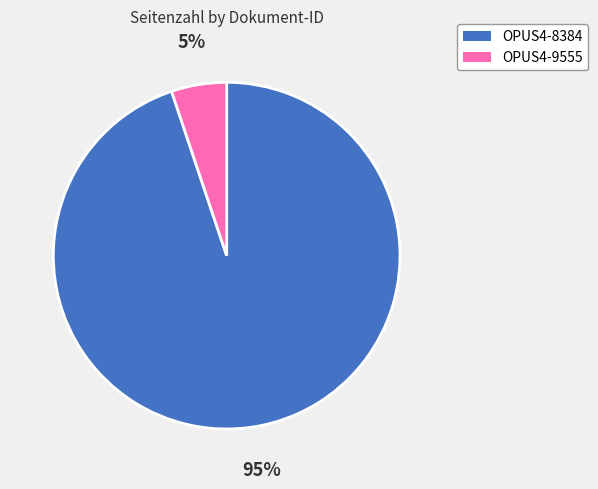

Which has a higher value, OPUS4-8384 or OPUS4-9555?

OPUS4-8384